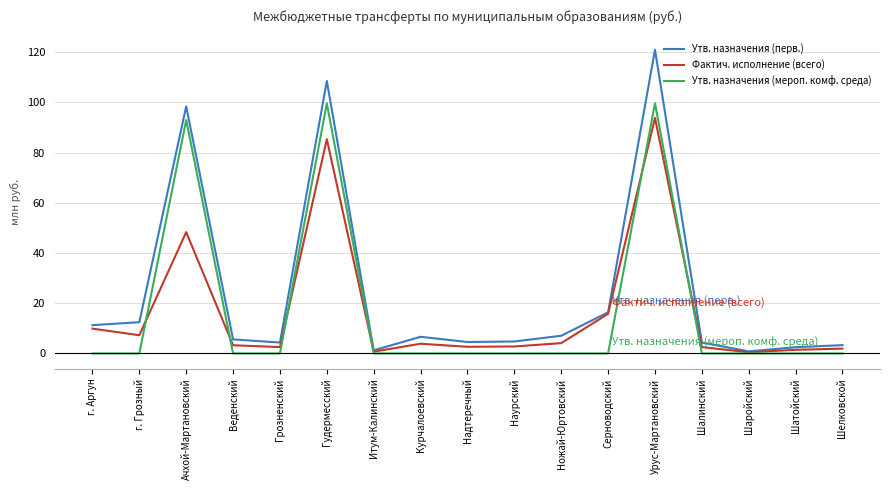

Which series has the largest range (max minus min)?

Утв. назначения (перв.)